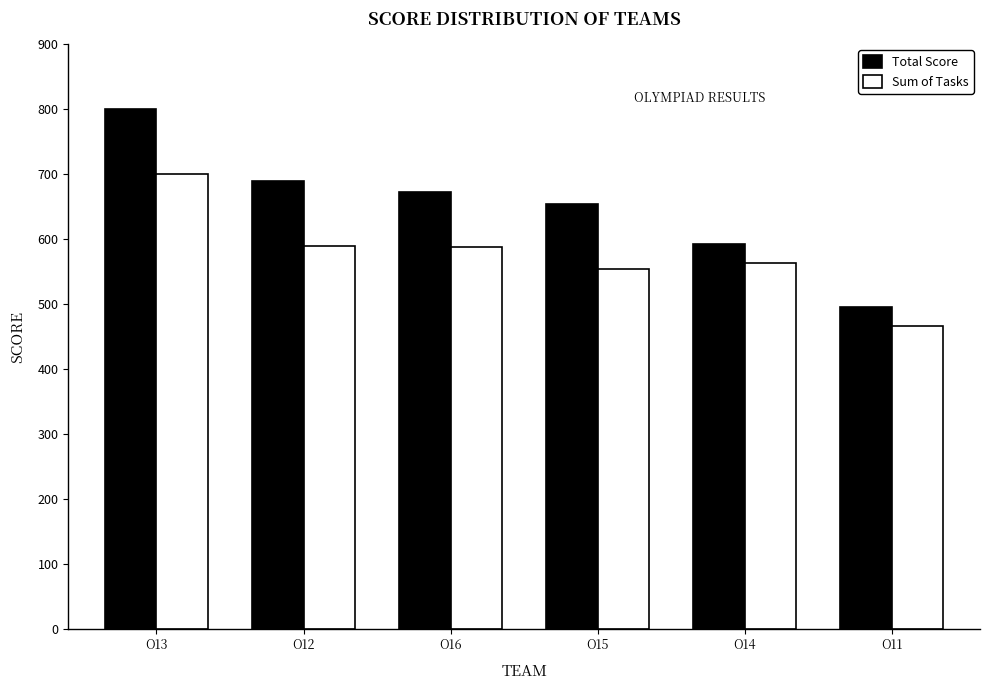

How many series are shown in this chart?

2